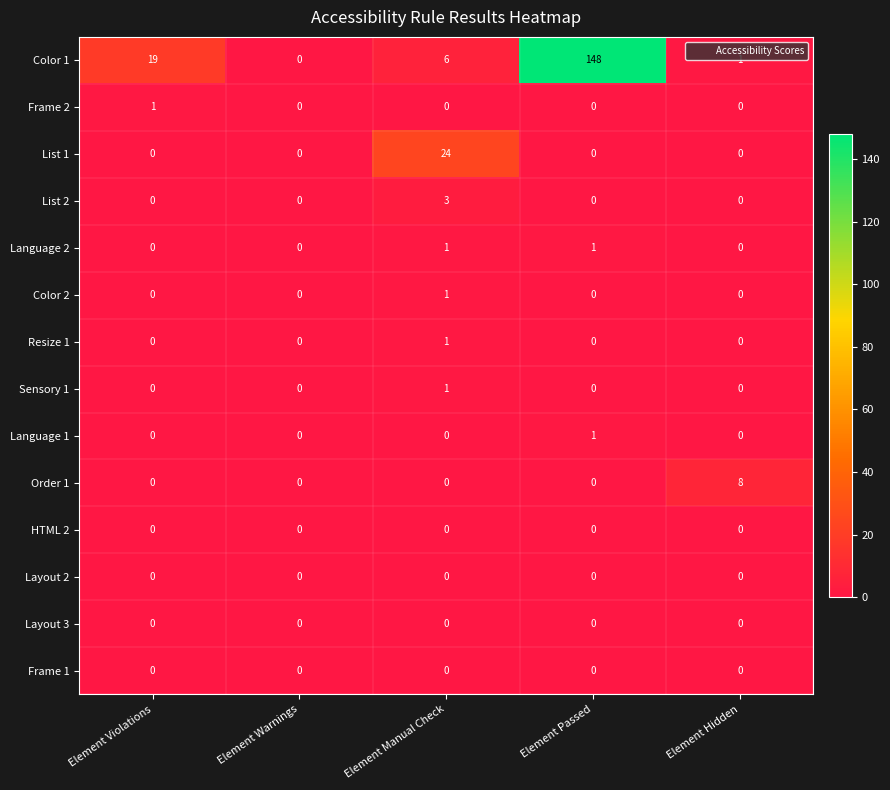

At which category is the sum across all series the highest?

Element Passed